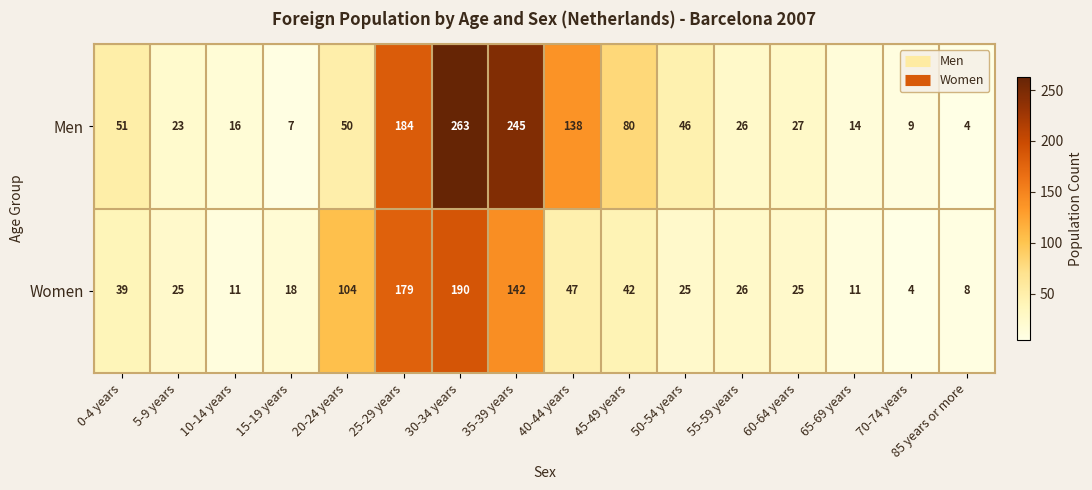

Rank the series by their average value, from lowest to highest.

Women, Men